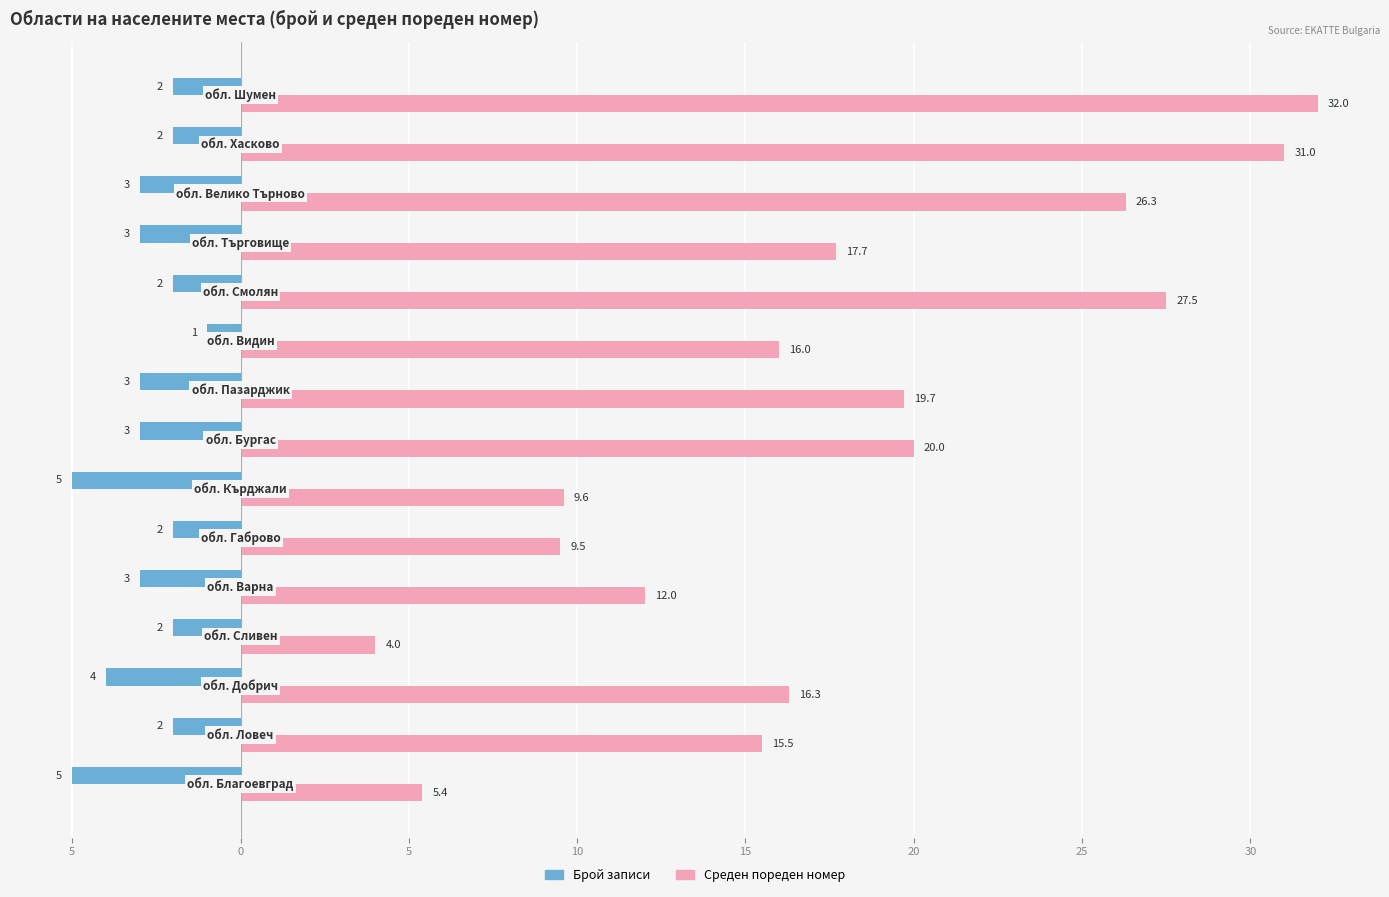

What are all the series names shown in the legend?

Брой записи, Среден пореден номер